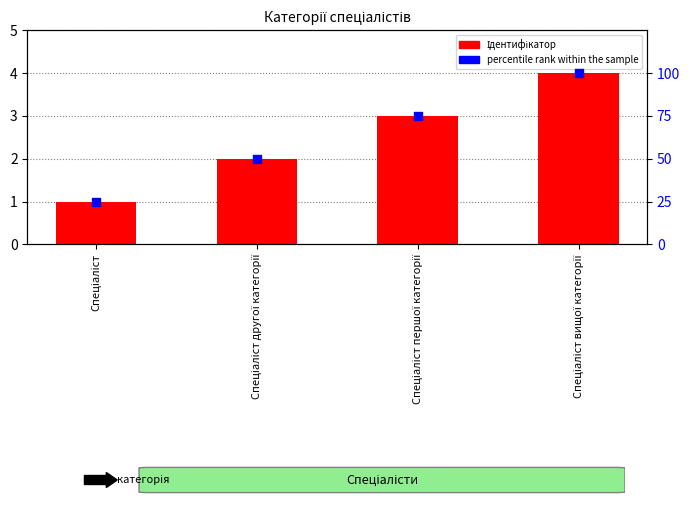

At how many categories does at least one series exceed 58?

2